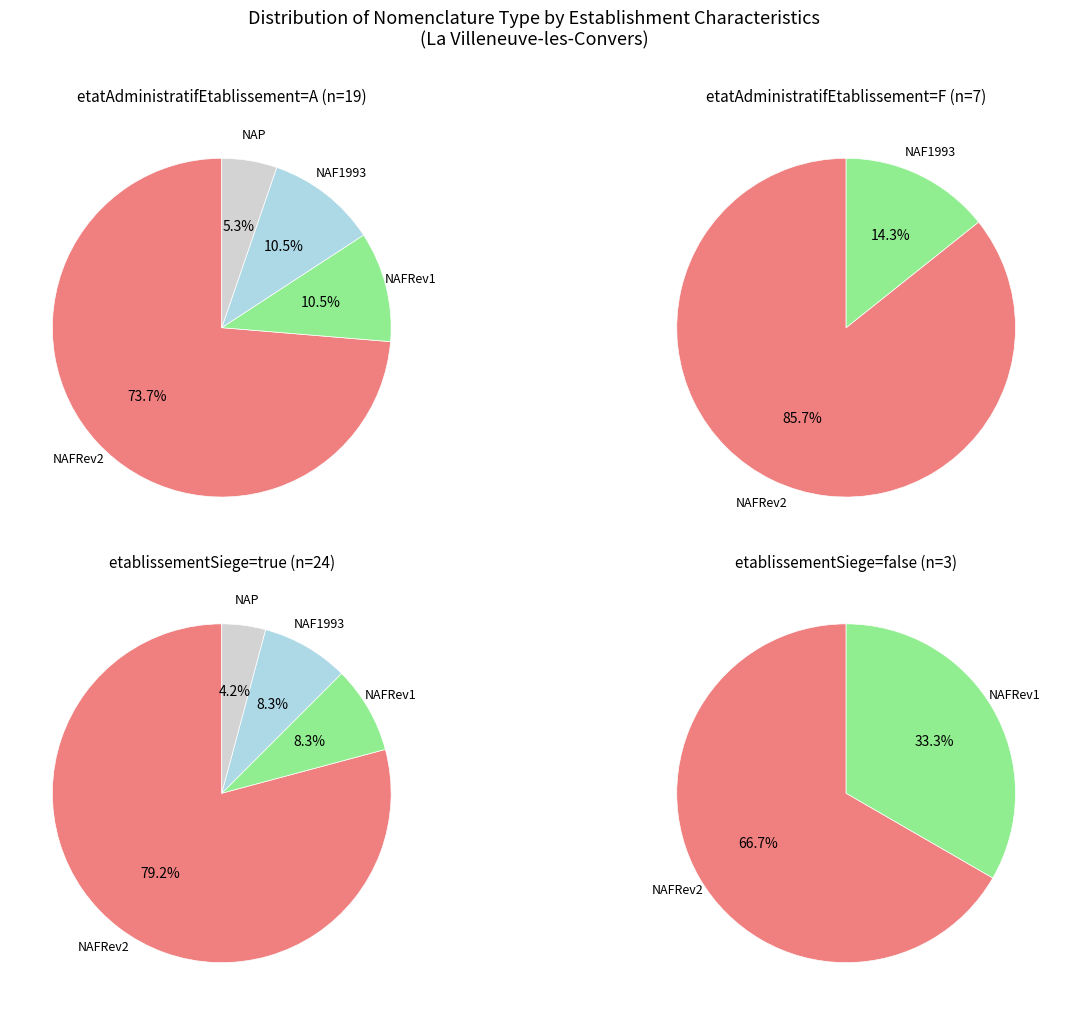

Between NAFRev2 and NAF1993, which is larger?

NAFRev2